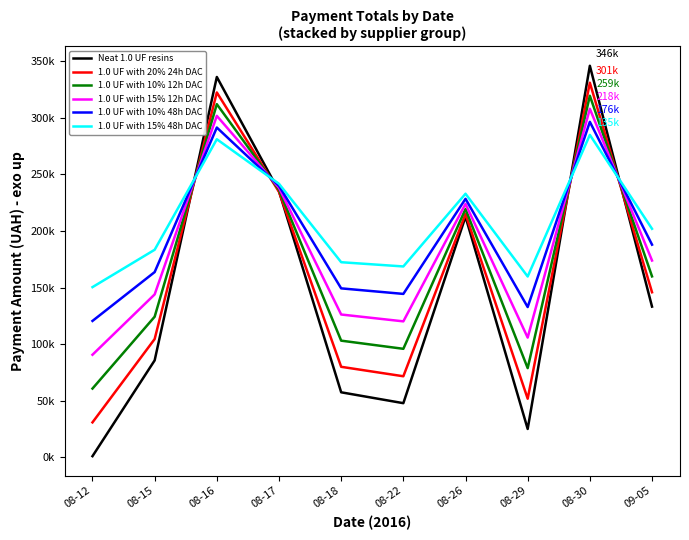

What is the difference between the 1.0 UF with 10% 12h DAC values at 08-22 and 08-17?

140470.4